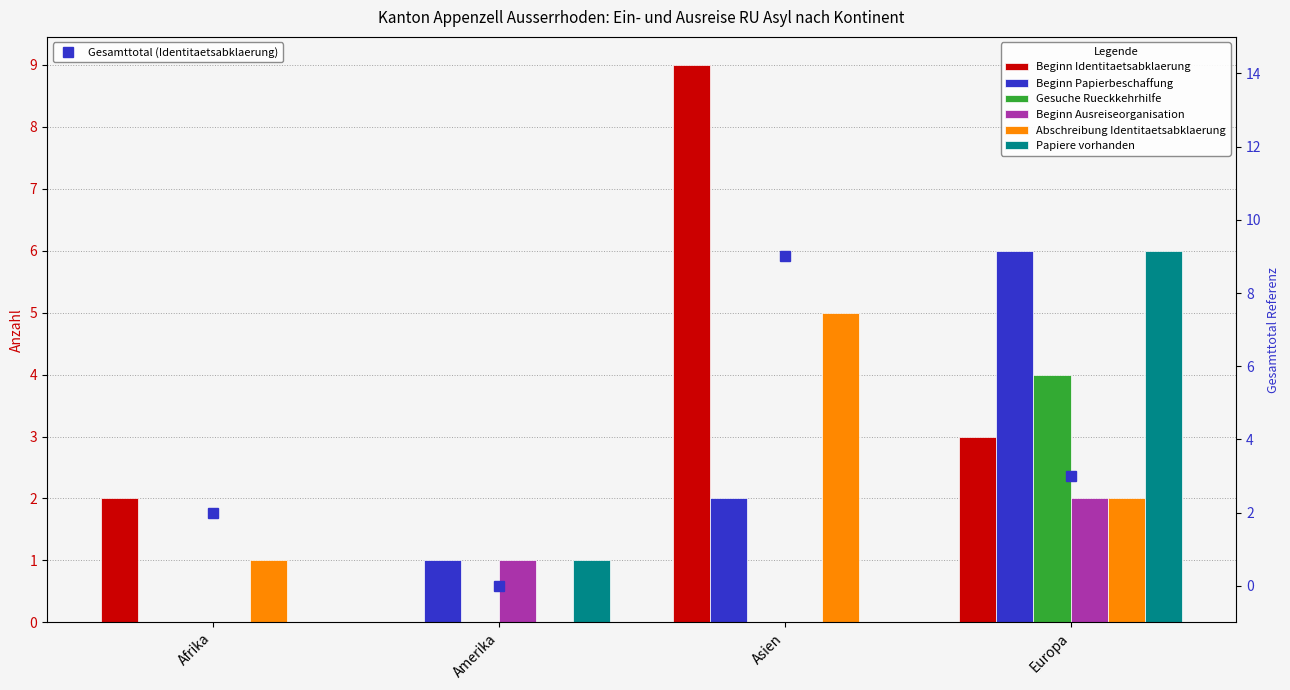

At which label is Papiere vorhanden closest to 3?

Amerika